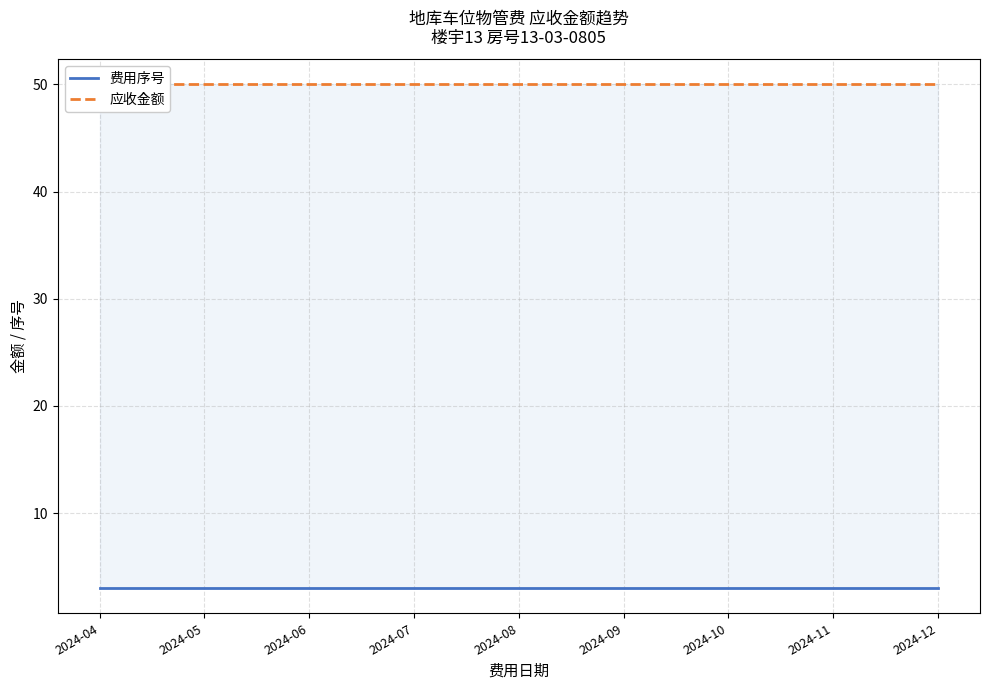

What is the value of the 费用序号 point at the 4th from the left?

3